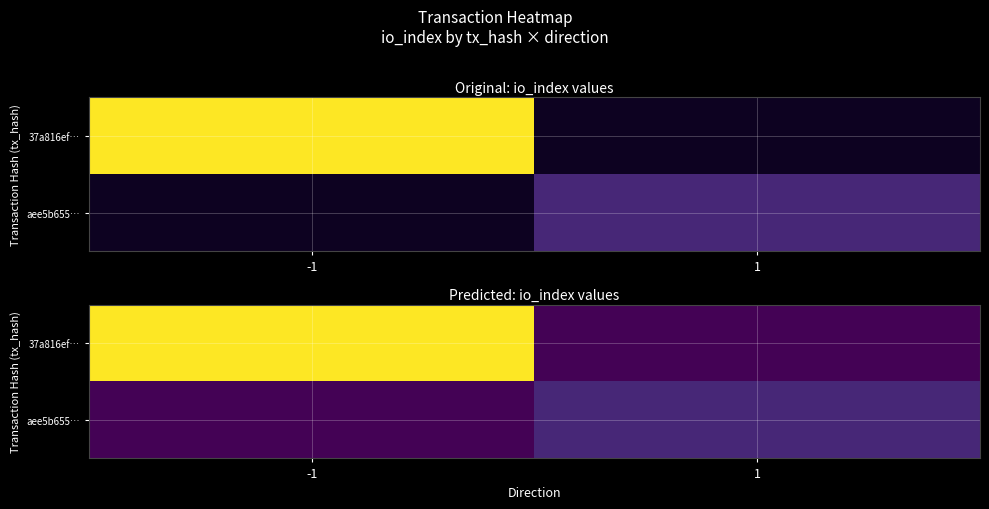

The 37a816ef… series shows 47.4 at -1. True or false?

False